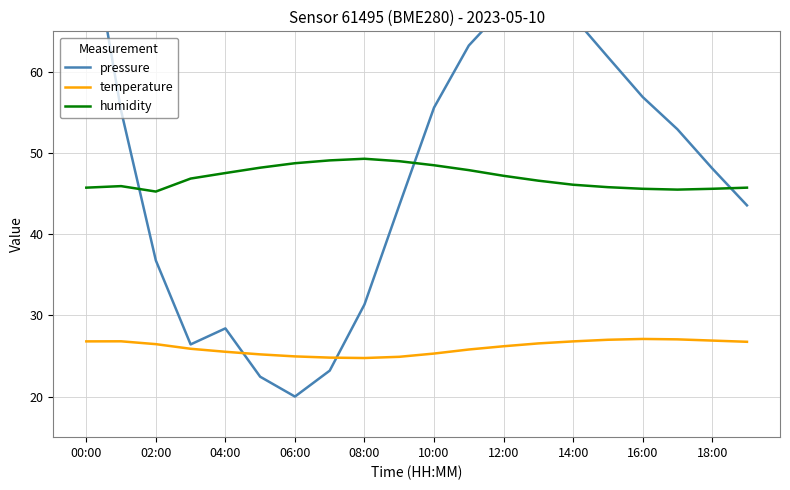

True or false: humidity and temperature cross at least once.

False